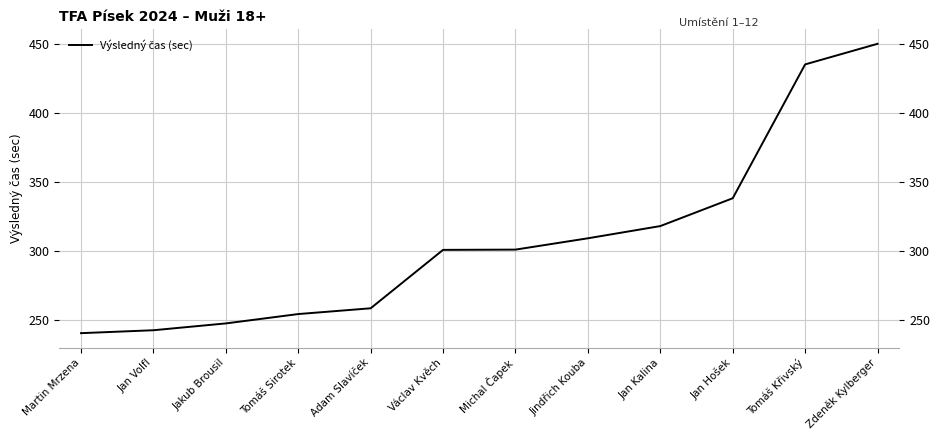

Does the chart display data point markers on the line(s)?

No